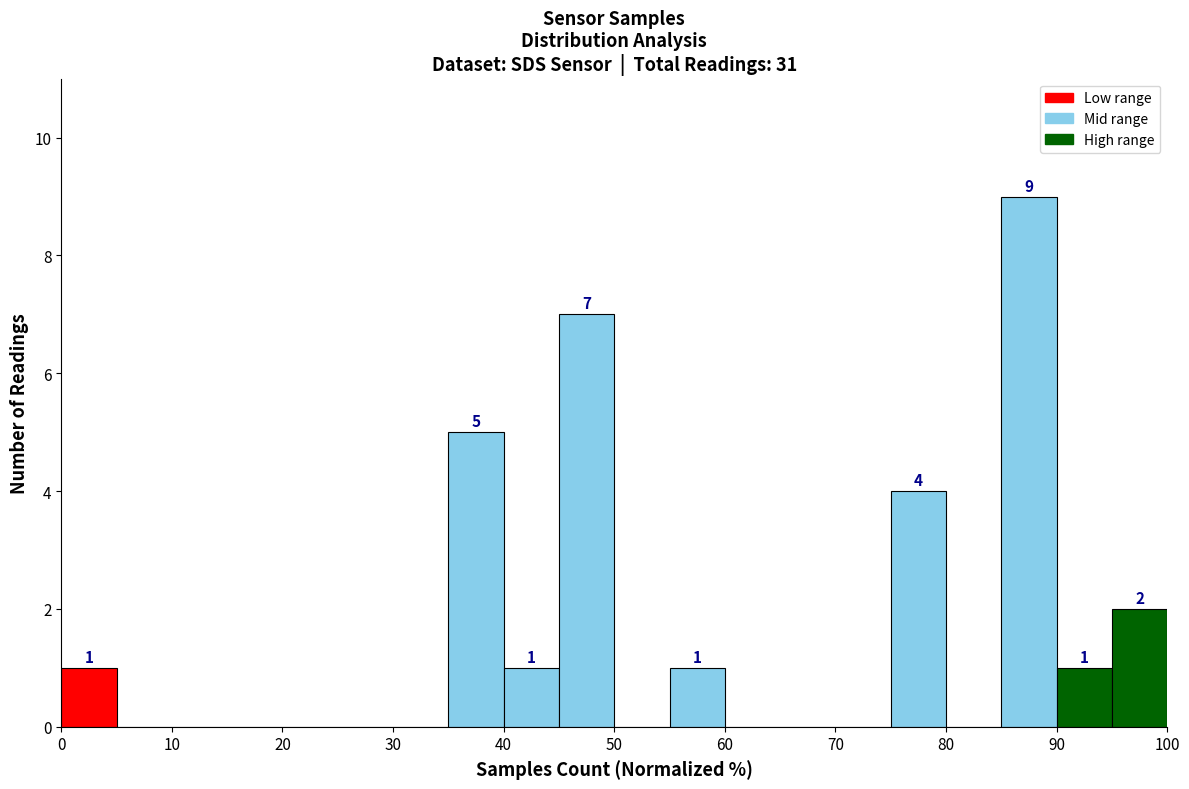

Over which range of the x-axis is the bar tallest?

85 to 90